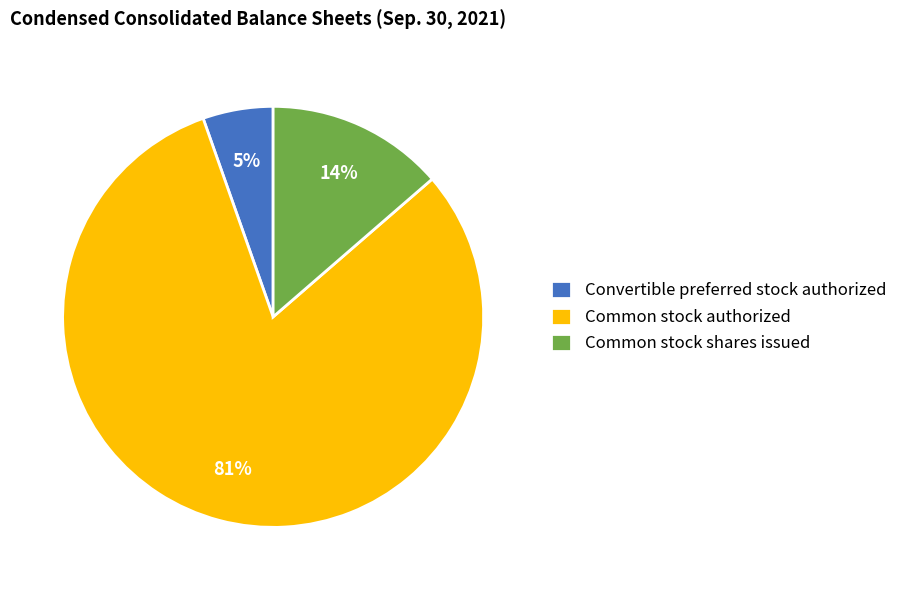

How many segments does this pie chart have?

3